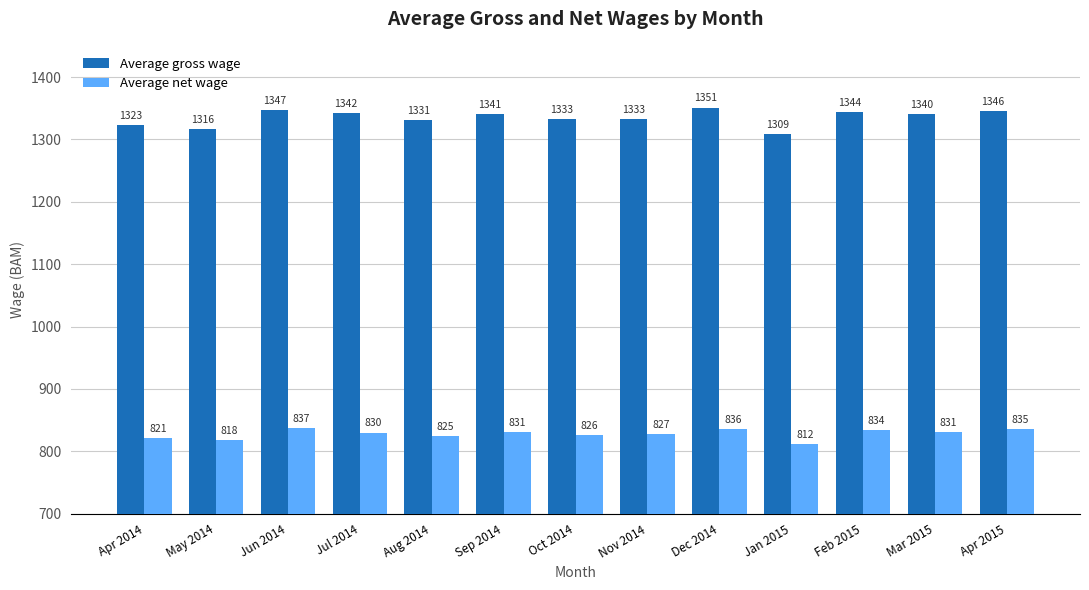

Reading right to left, extract all data points from this chart.

Average gross wage: 1346	1340	1344	1309	1351	1333	1333	1341	1331	1342	1347	1316	1323
Average net wage: 835	831	834	812	836	827	826	831	825	830	837	818	821